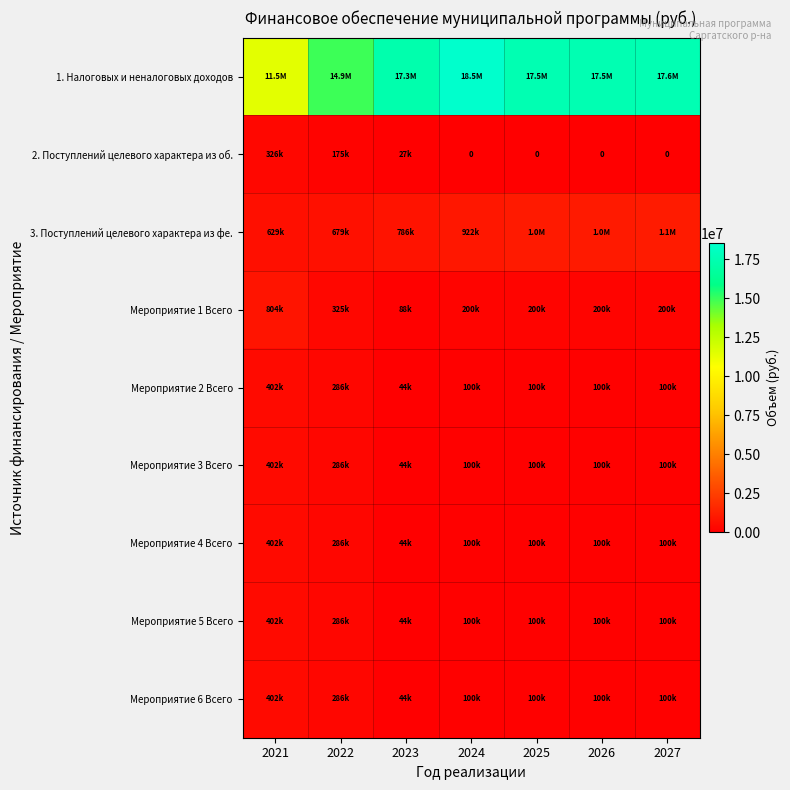

Which series has the largest total across all categories?

1. Налоговых и неналоговых доходов